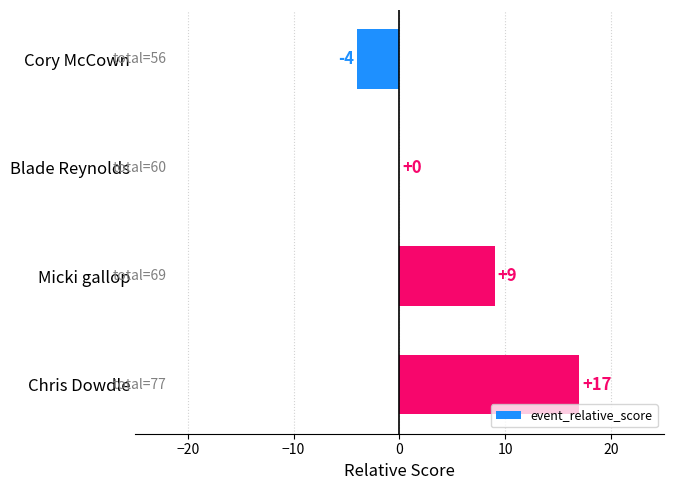

Does the chart contain stacked bars?

No